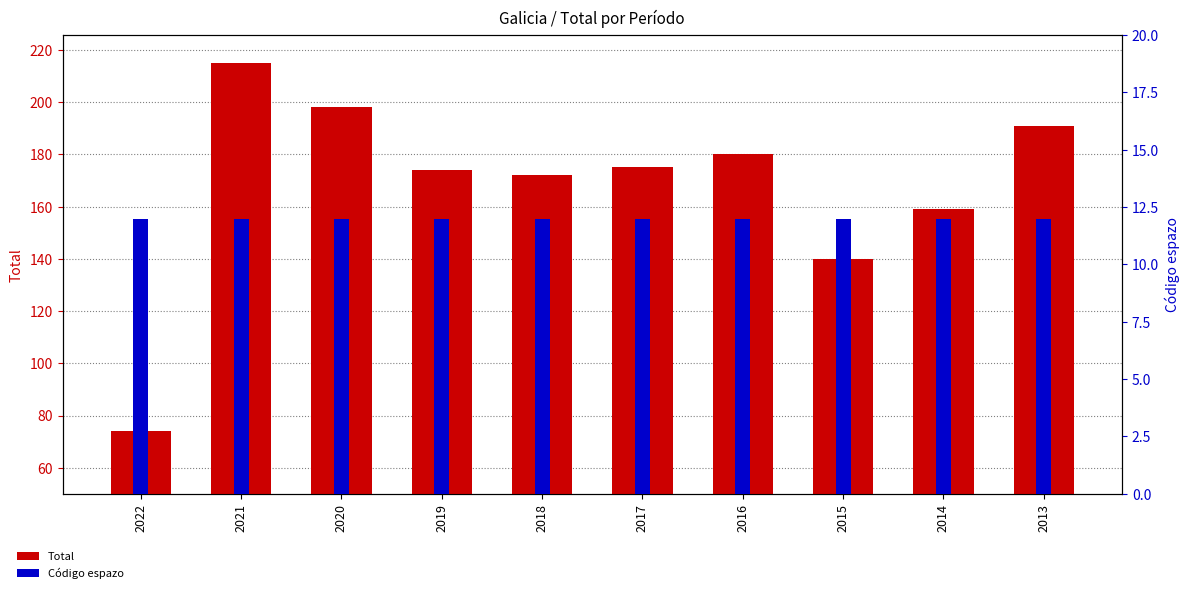

What is the value of the Código espazo bar at the 9th from the left?

12